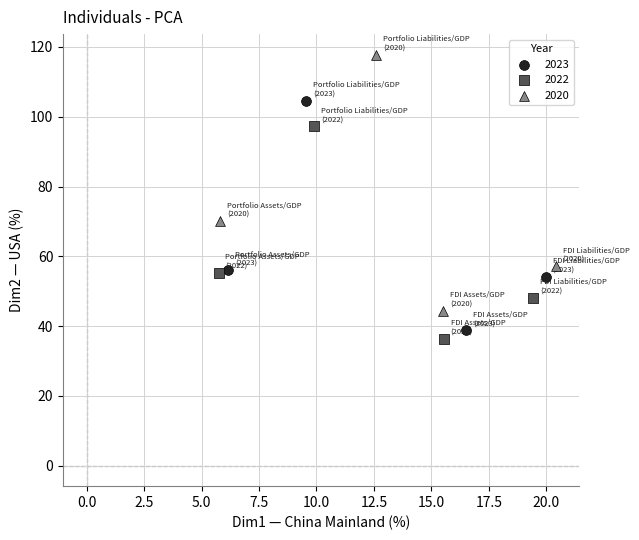

Which series has the largest Y range (max minus min)?

2020